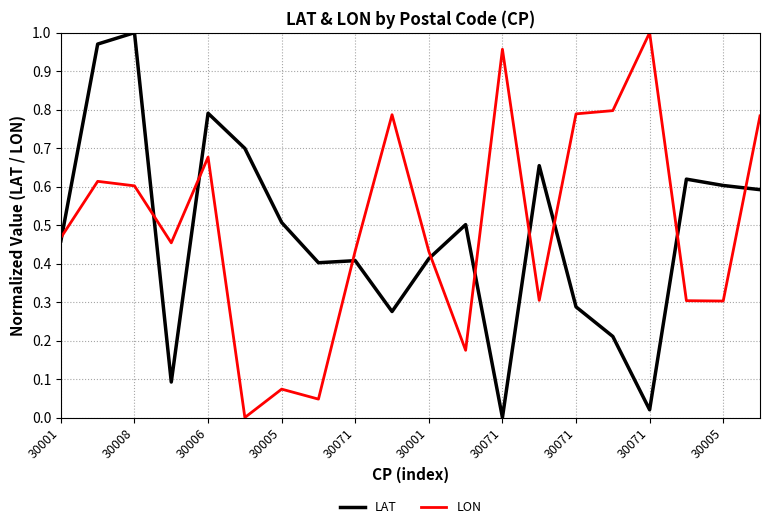

What is the value of the LAT point at the 15th from the left?

0.3